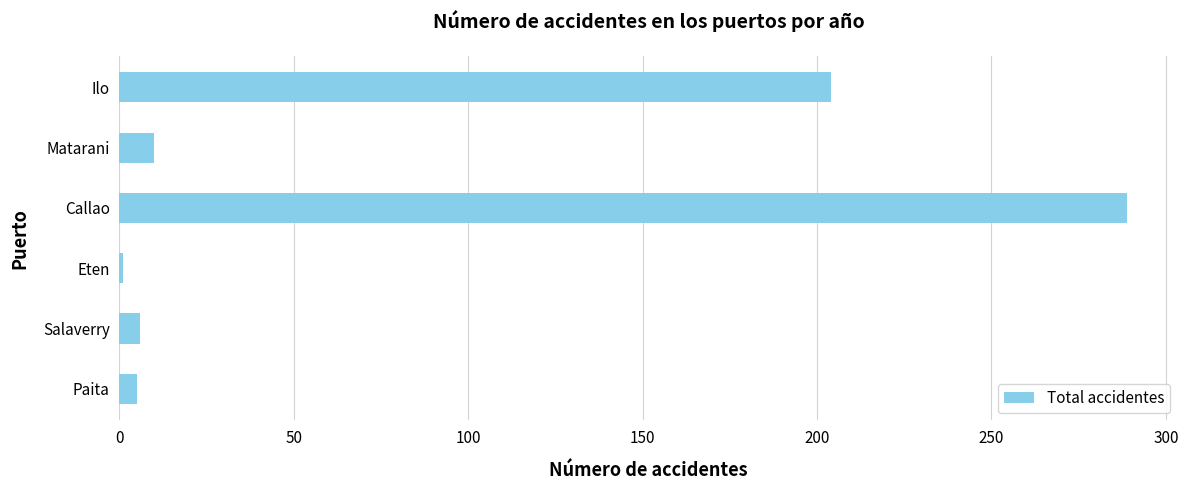

What is the approximate value at Matarani?

10